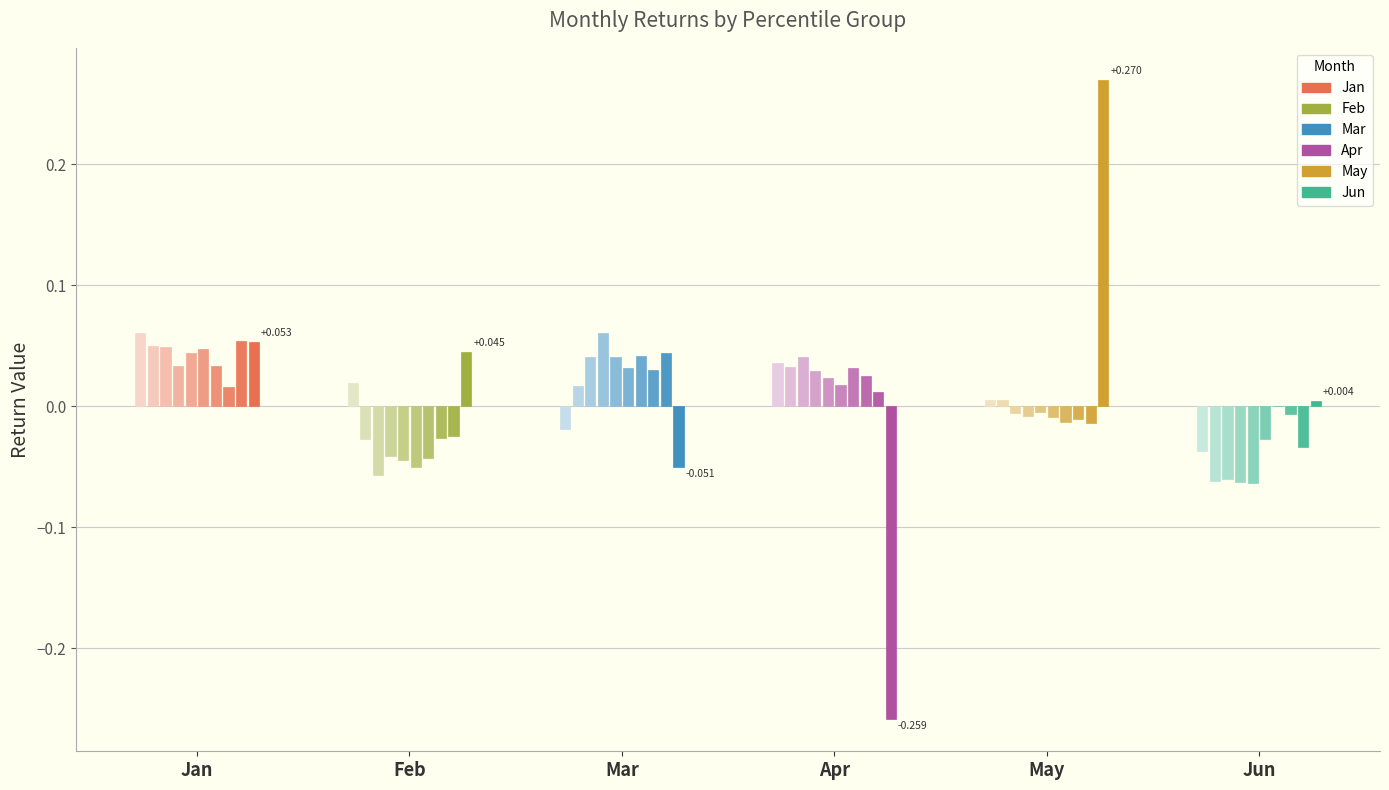

List the series in order of their peak value, lowest first.

Jun, Apr, Feb, Mar, Jan, May